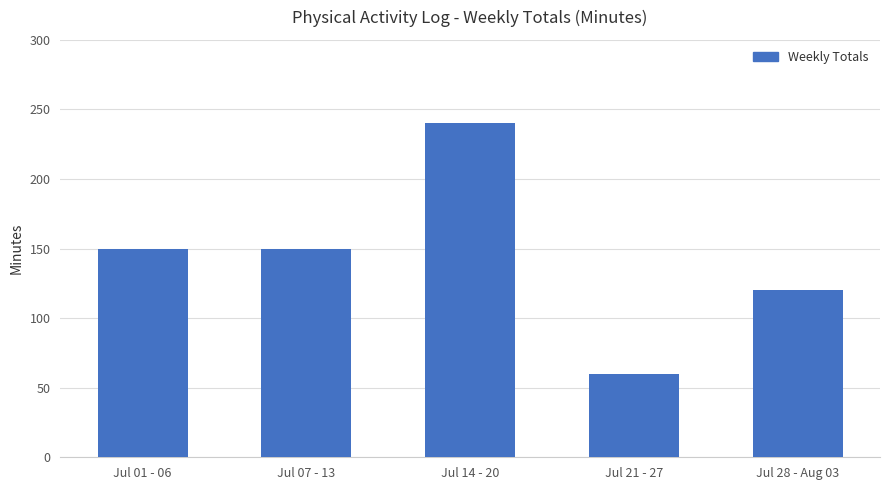

Count the number of data series in this chart.

1